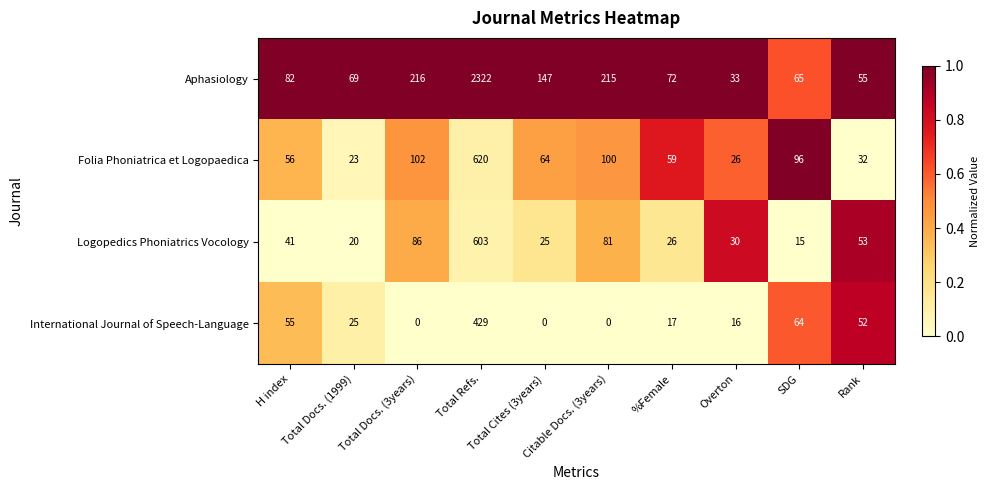

Which series has the widest spread of values?

Aphasiology